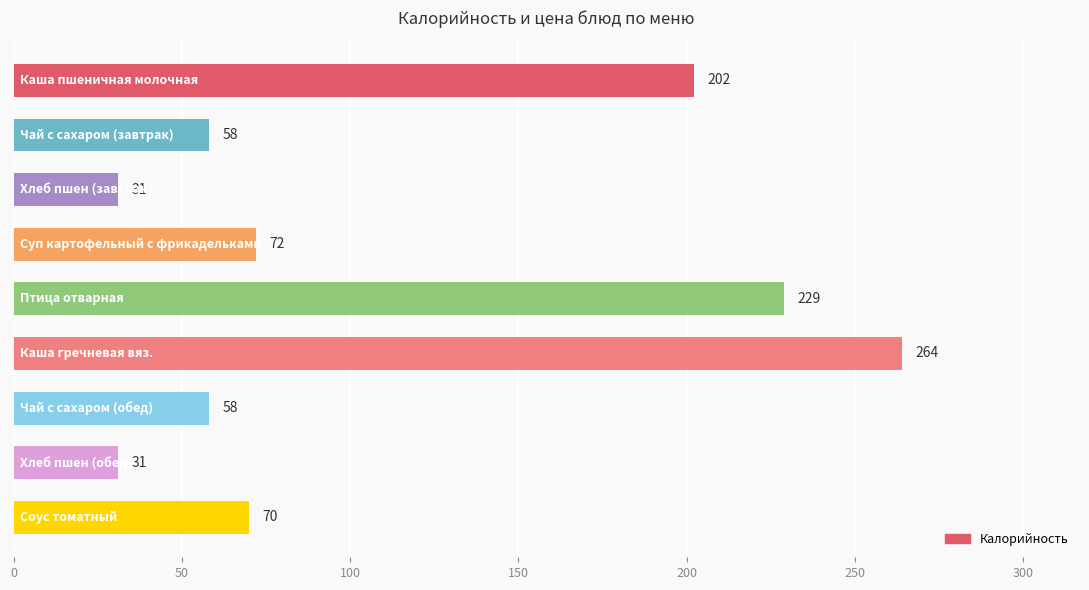

What is the maximum value shown in the chart?

264